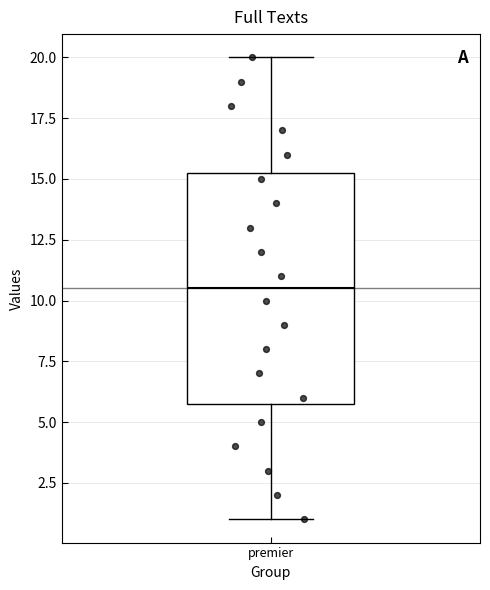

Where is the lower edge of the box for premier on the y-axis? The values are not printed on the chart, so give them approximately, as read against the axis.

6.0